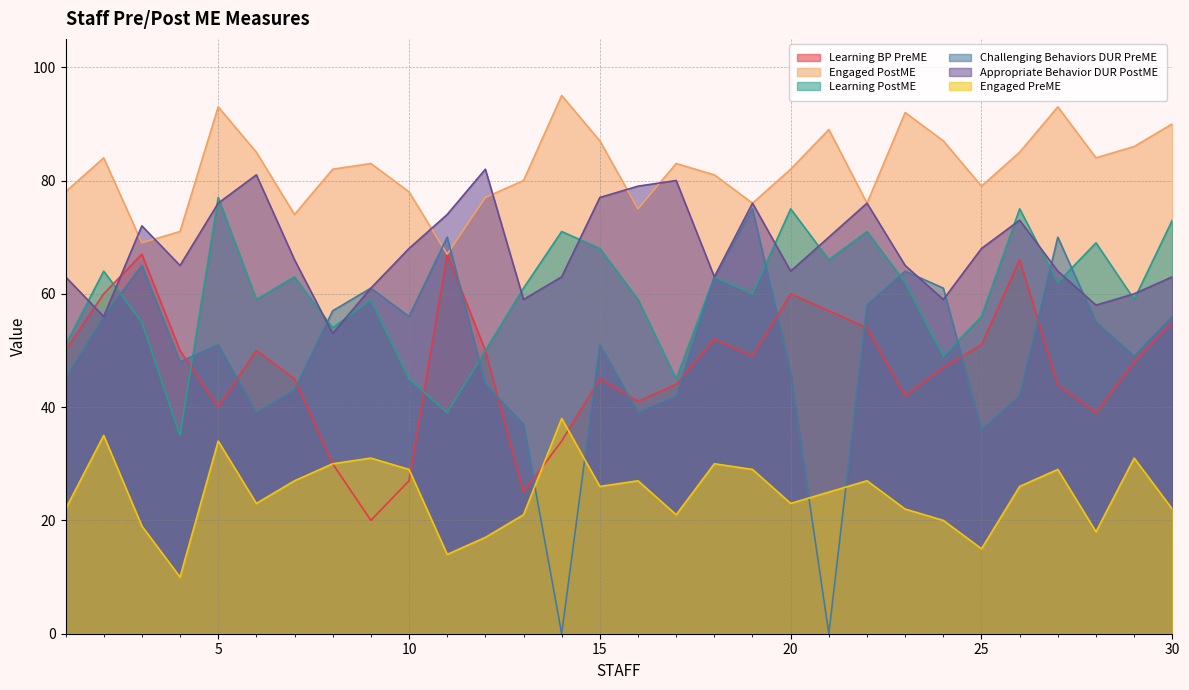

At which label does Learning PostME first exceed 61?

2